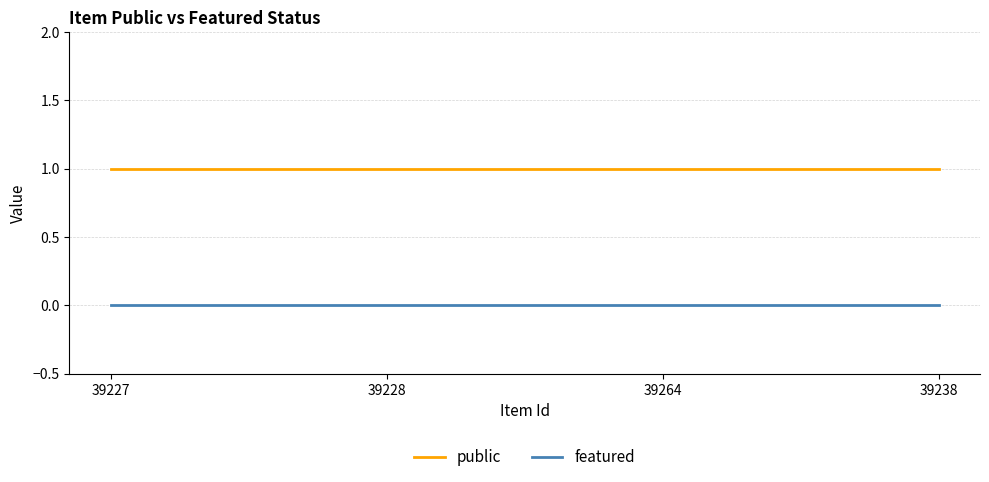

Reading left to right, what are all the values shown in this chart?

public: 39227=1	39228=1	39264=1	39238=1
featured: 39227=0	39228=0	39264=0	39238=0